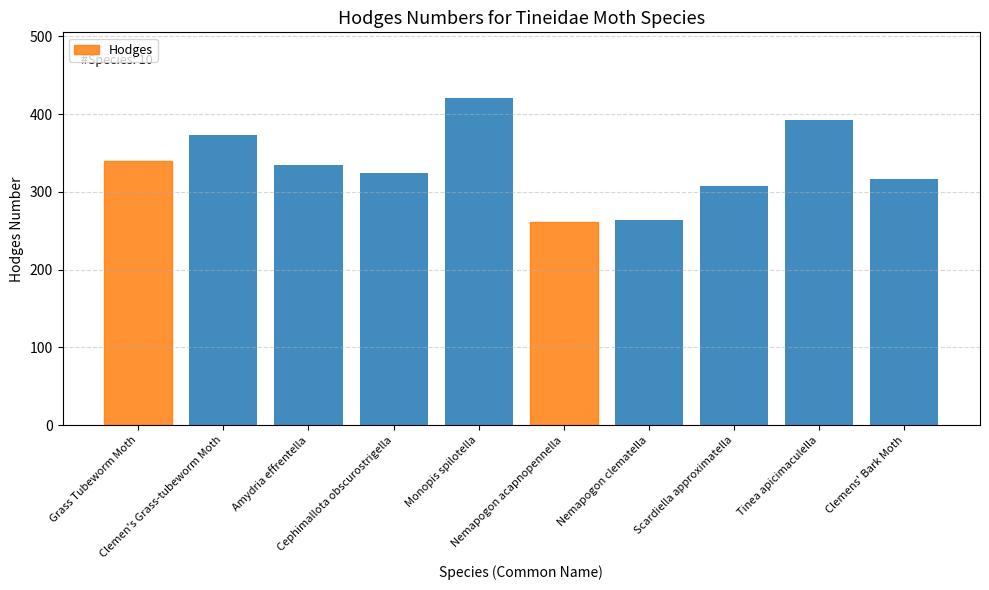

What is the difference between the second highest and second lowest values?

128.5